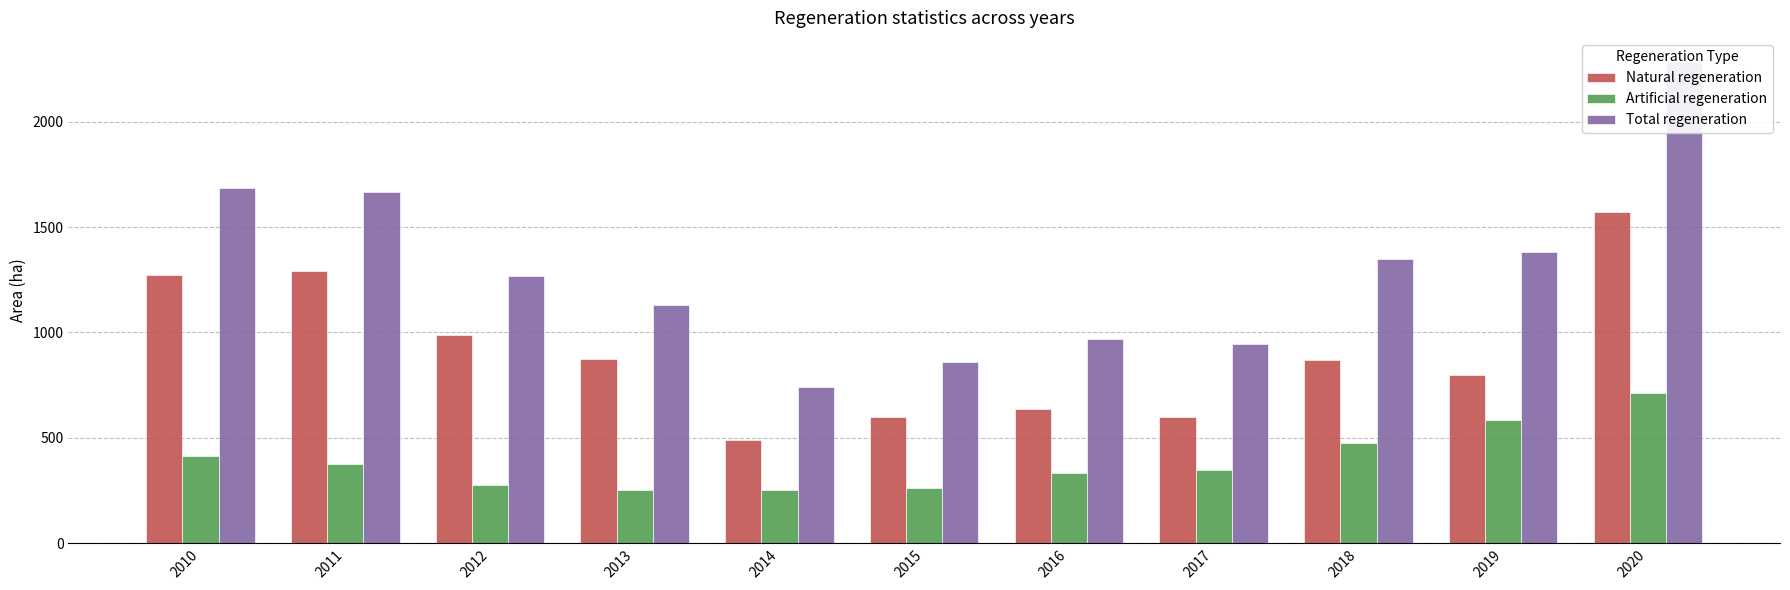

What is the difference between the maximum and minimum values in the Natural regeneration series?

1079.7